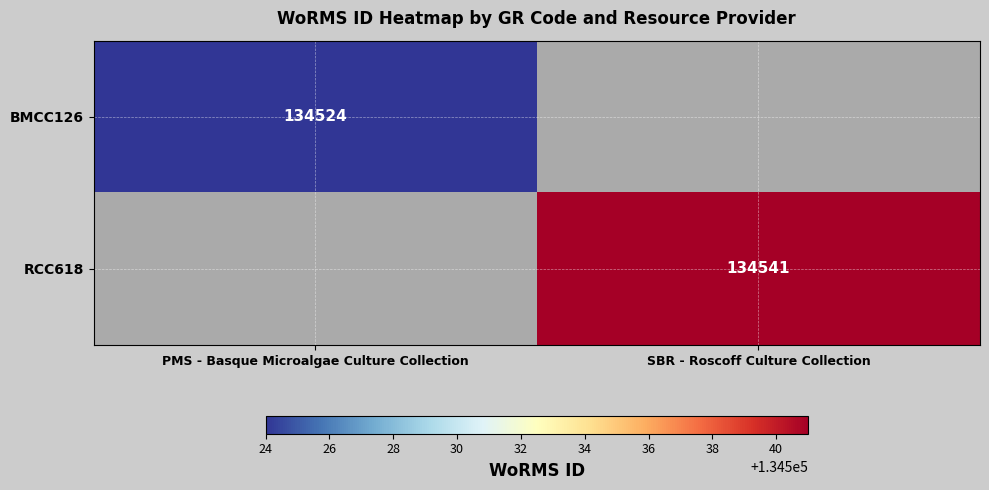

The value of BMCC126 at PMS - Basque Microalgae Culture Collection is 45199. True or false?

False